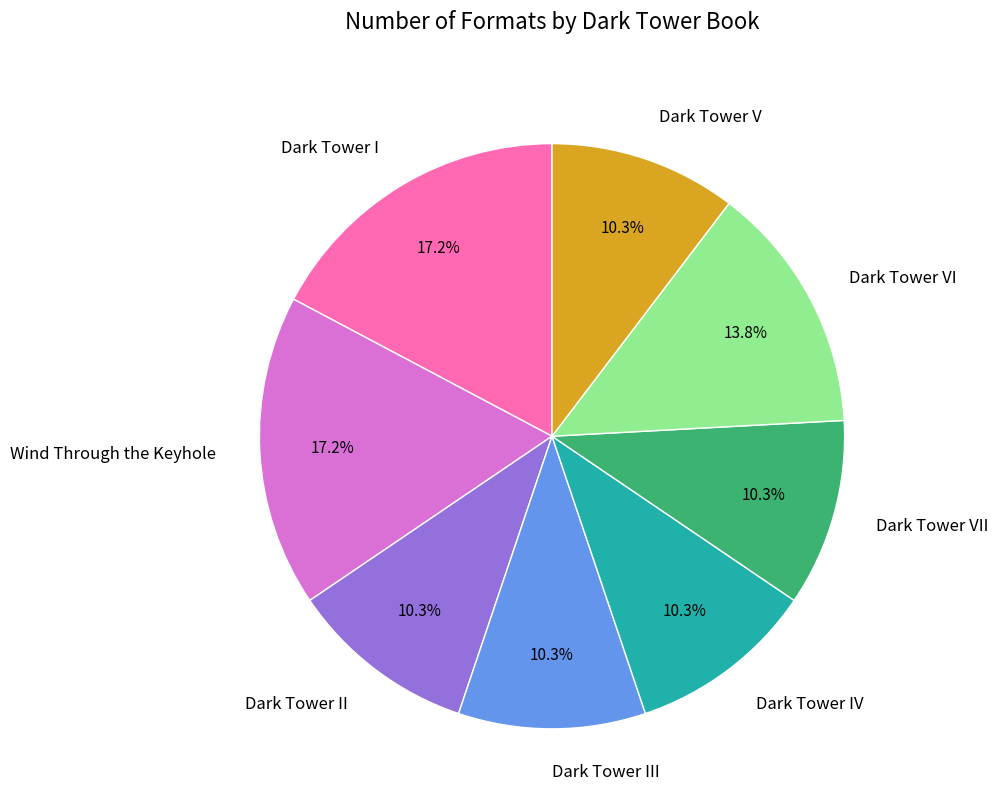

Does Dark Tower VII represent more than half of the total?

No